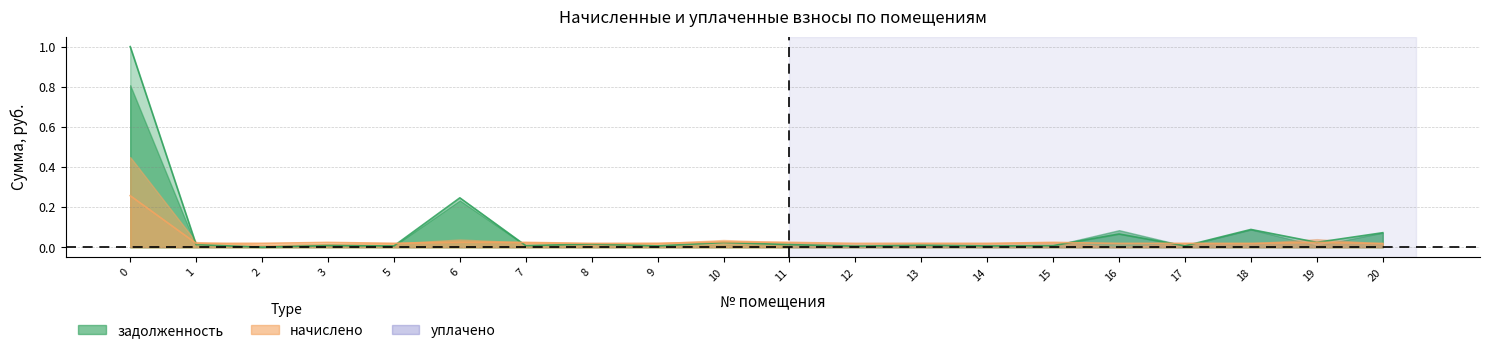

What is the maximum value shown in the chart?

1.0